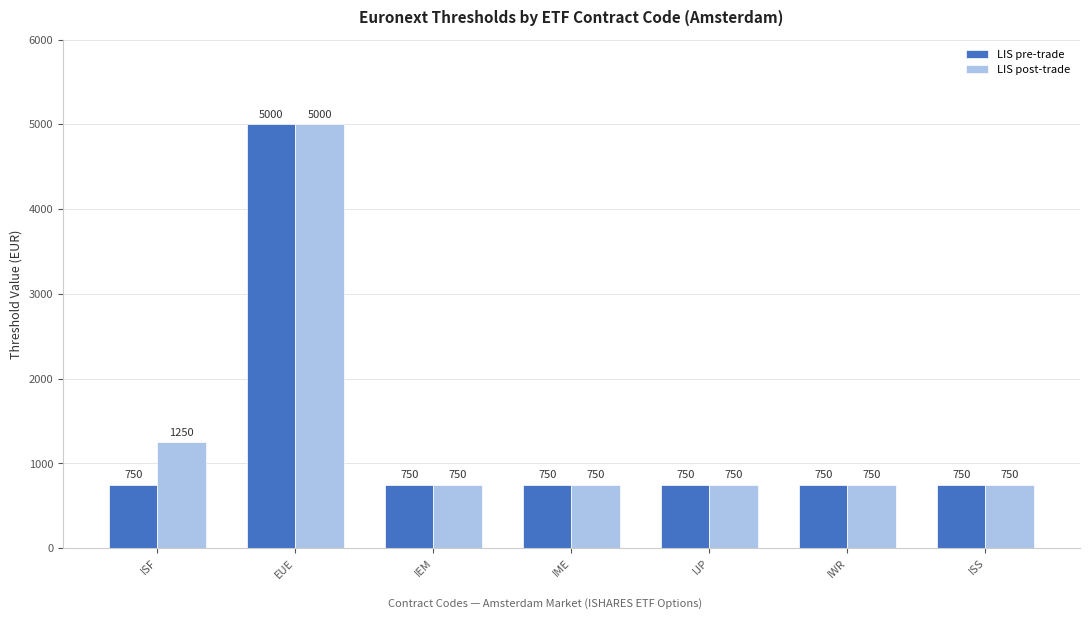

Reading left to right, extract all data points from this chart.

LIS pre-trade: 750	5000	750	750	750	750	750
LIS post-trade: 1250	5000	750	750	750	750	750